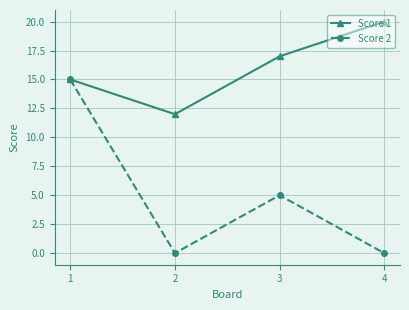

Is this an area chart (filled region under the line)?

No